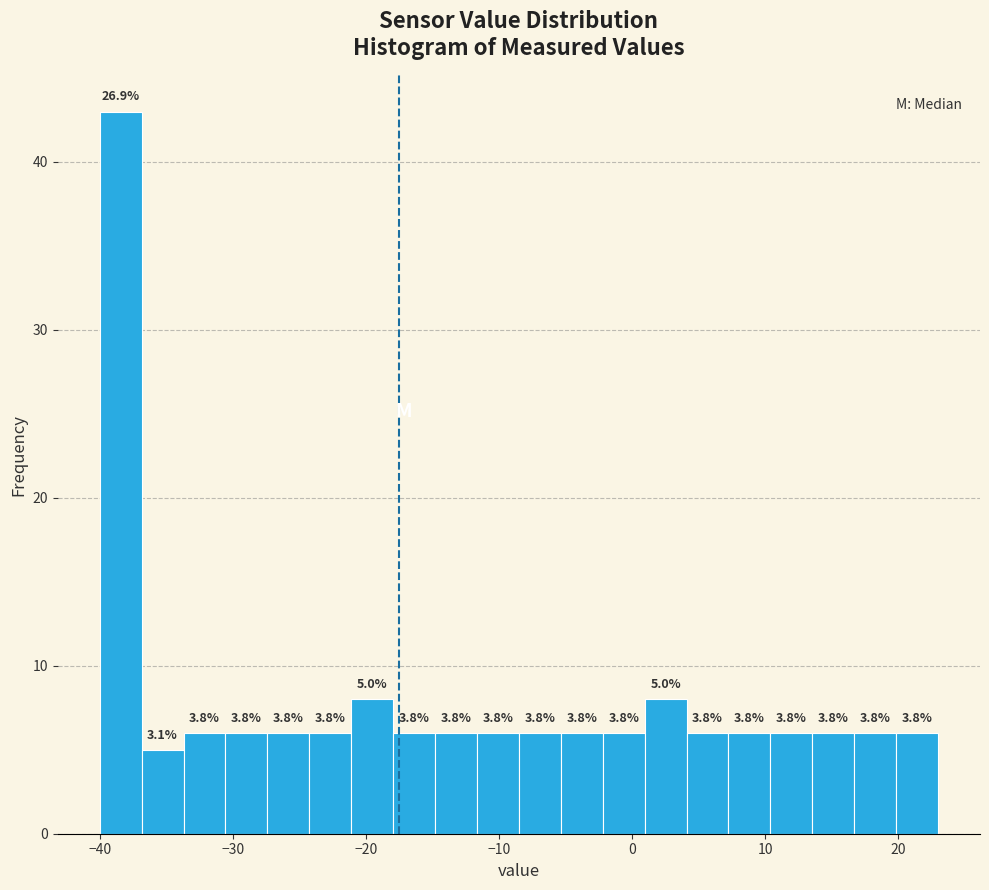

Around what value on the x-axis is the tallest bar? Give the approximate position of its centre, as read against the axis.

-38